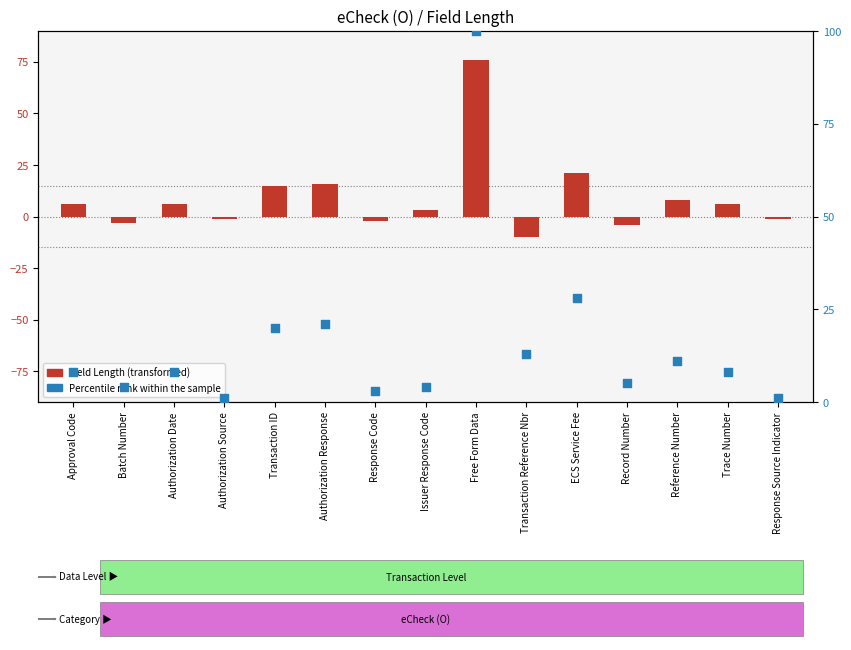

What are all the series names shown in the legend?

Field Length (transformed), Percentile rank within the sample